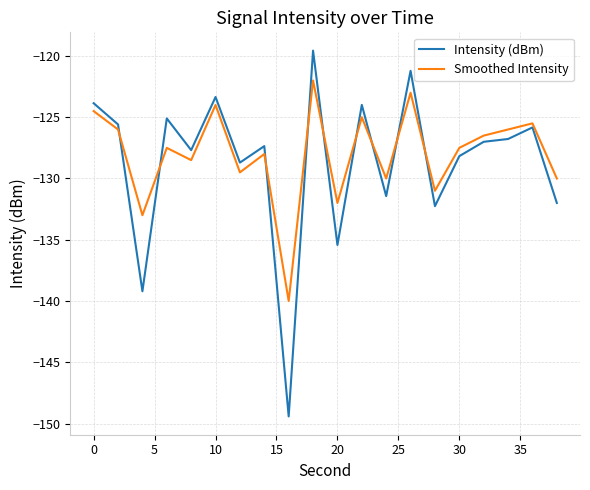

What is the greatest value displayed?

-119.6